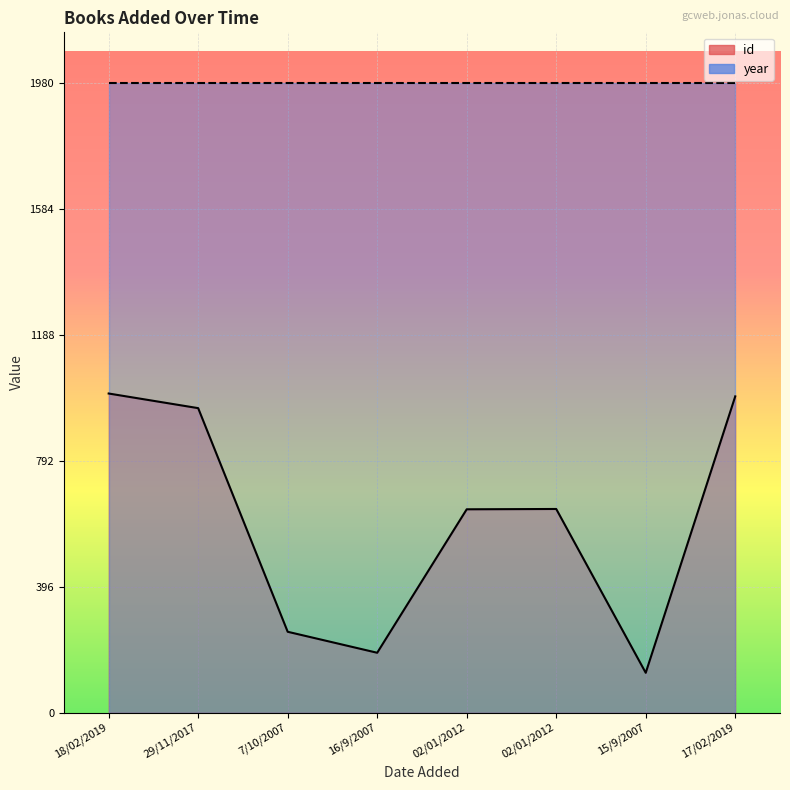

Reading left to right, what are all the values shown in this chart?

1003	957	254	188	639	640	125	994